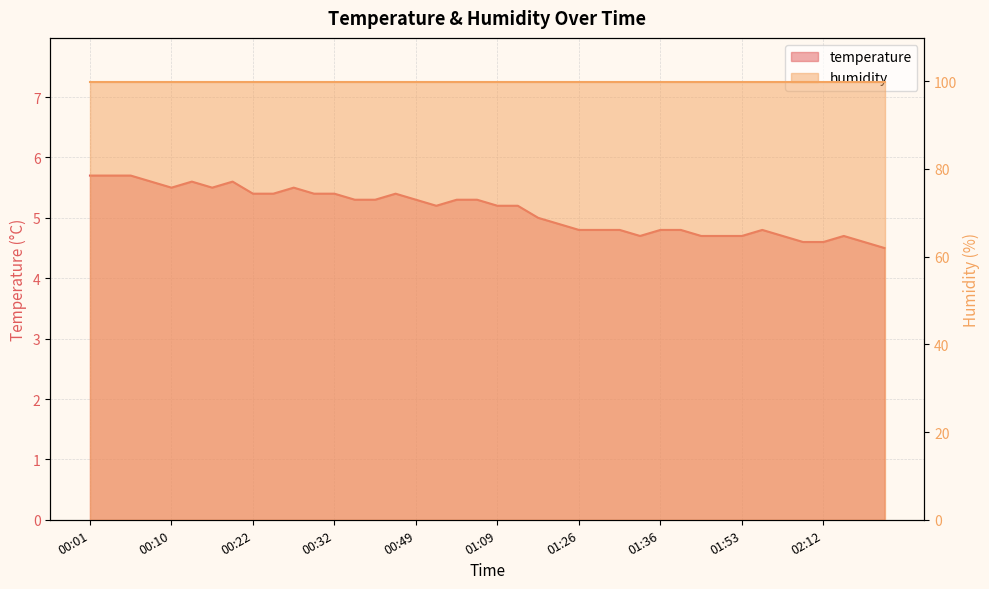

Reading left to right, list all the values displayed in this chart.

5.7	5.7	5.7	5.6	5.5	5.6	5.5	5.6	5.4	5.4	5.5	5.4	5.4	5.3	5.3	5.4	5.3	5.2	5.3	5.3	5.2	5.2	5.0	4.9	4.8	4.8	4.8	4.7	4.8	4.8	4.7	4.7	4.7	4.8	4.7	4.6	4.6	4.7	4.6	4.5